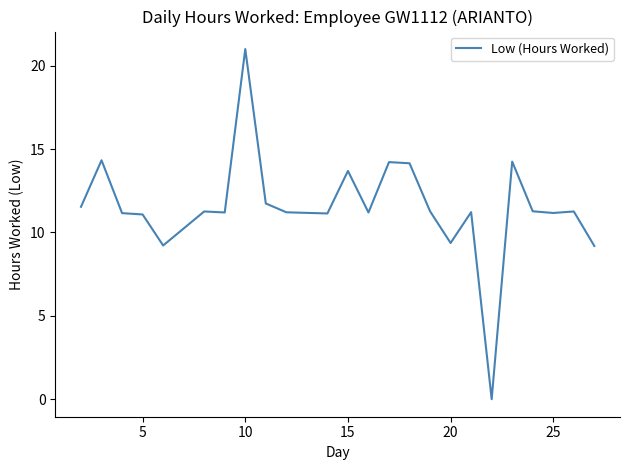

What is the maximum value shown in the chart?

21.0